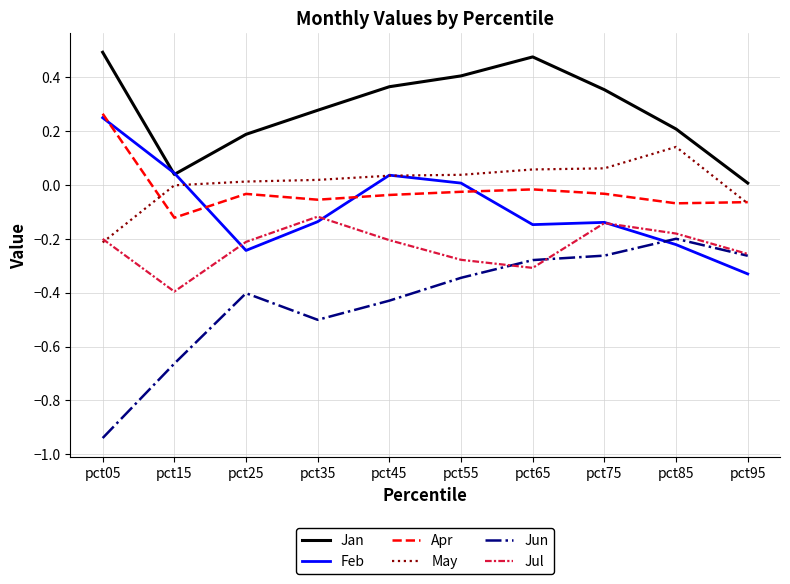

Where is the first local minimum for Apr?

pct15